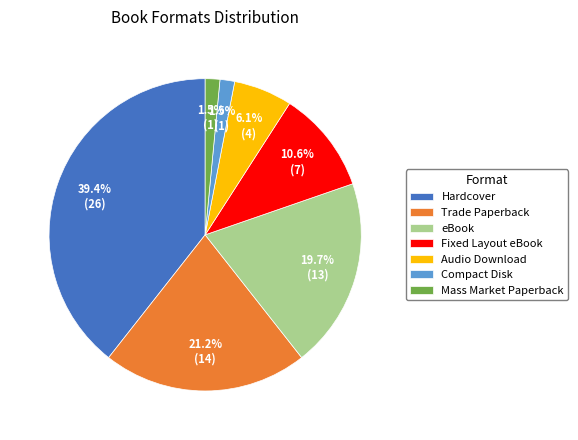

Which category has the biggest portion of the pie?

Hardcover